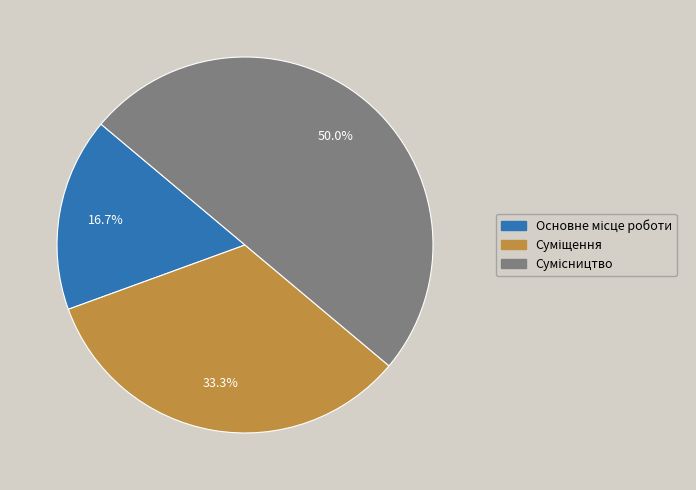

How many segments does this pie chart have?

3